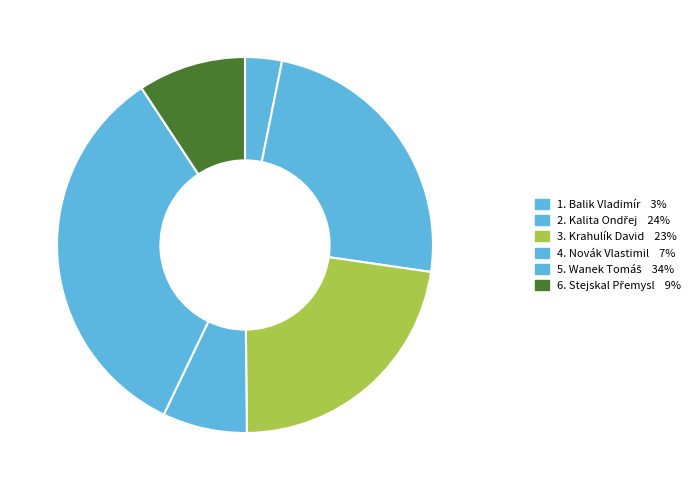

How many slices are in this pie chart?

6